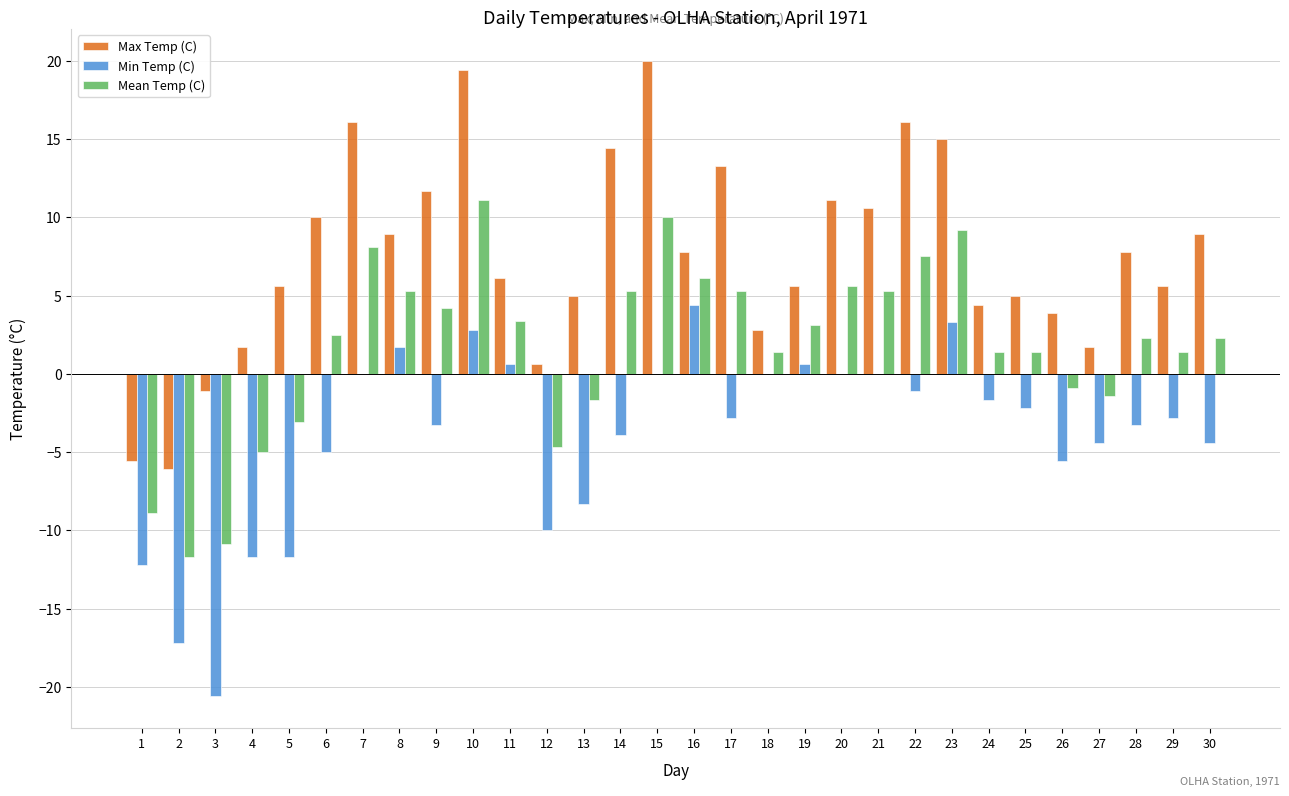

The Max Temp (C) series shows 0.6 at 12. True or false?

True